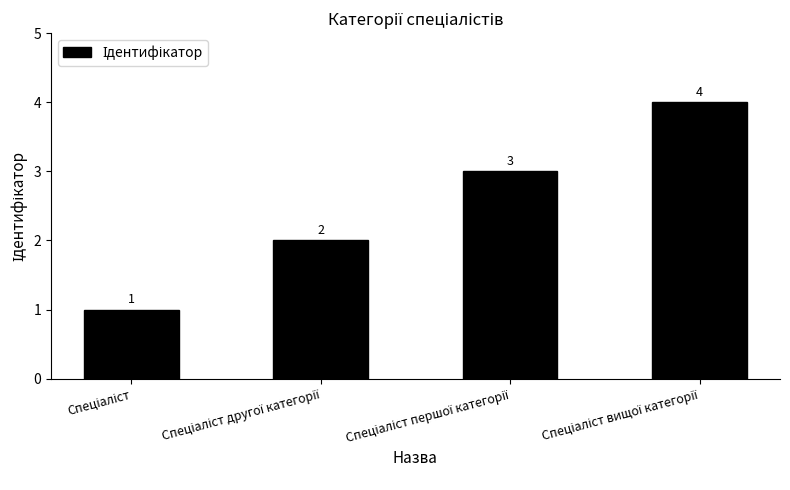

How many values are between 2 and 4?

3